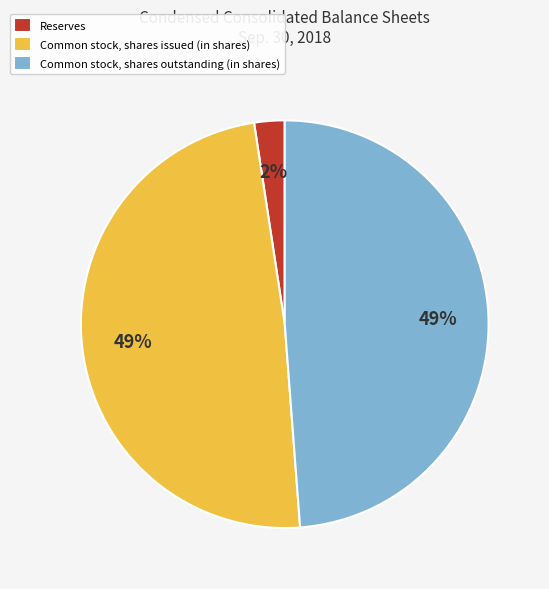

Is it true that Common stock, shares outstanding (in shares) is 56% of the pie?

False